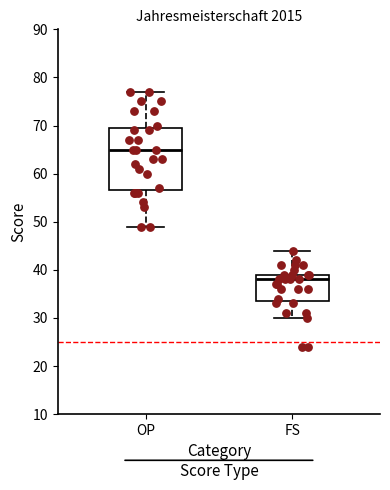

Reading left to right, transcribe this box plot: for each box, give where its median line is, the range the box spans, and where its two whiskers end, as read against the y-axis. The values are not printed on the chart, so give them approximately, as read against the axis.

OP: median 65, box 57 to 70, whiskers 49 to 77
FS: median 38, box 34 to 39, whiskers 30 to 44